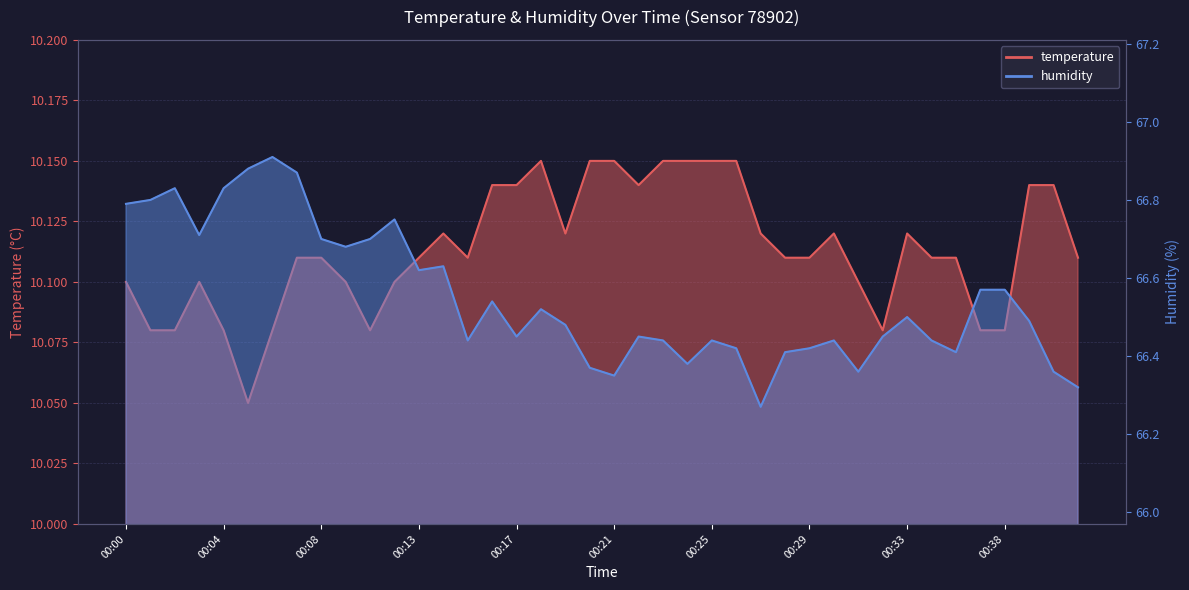

What are all the series names shown in the legend?

temperature, humidity